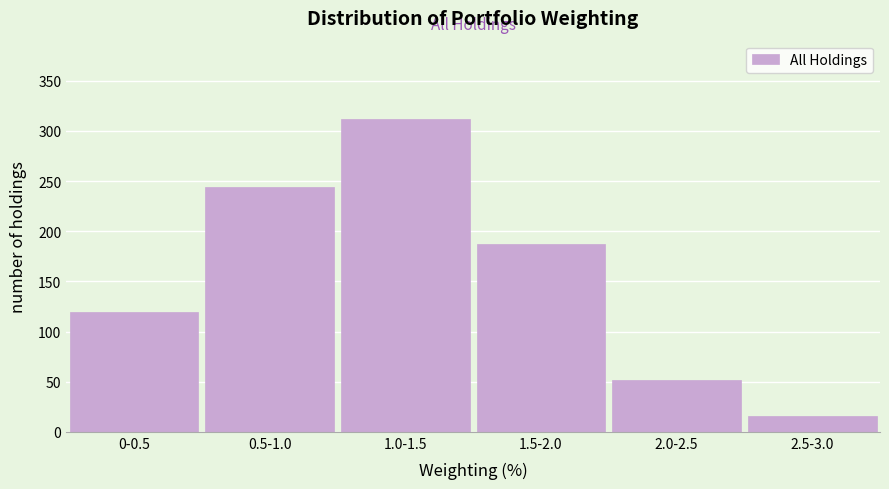

Reading right to left, what are all the values shown in this chart?

16	52	187	312	244	119